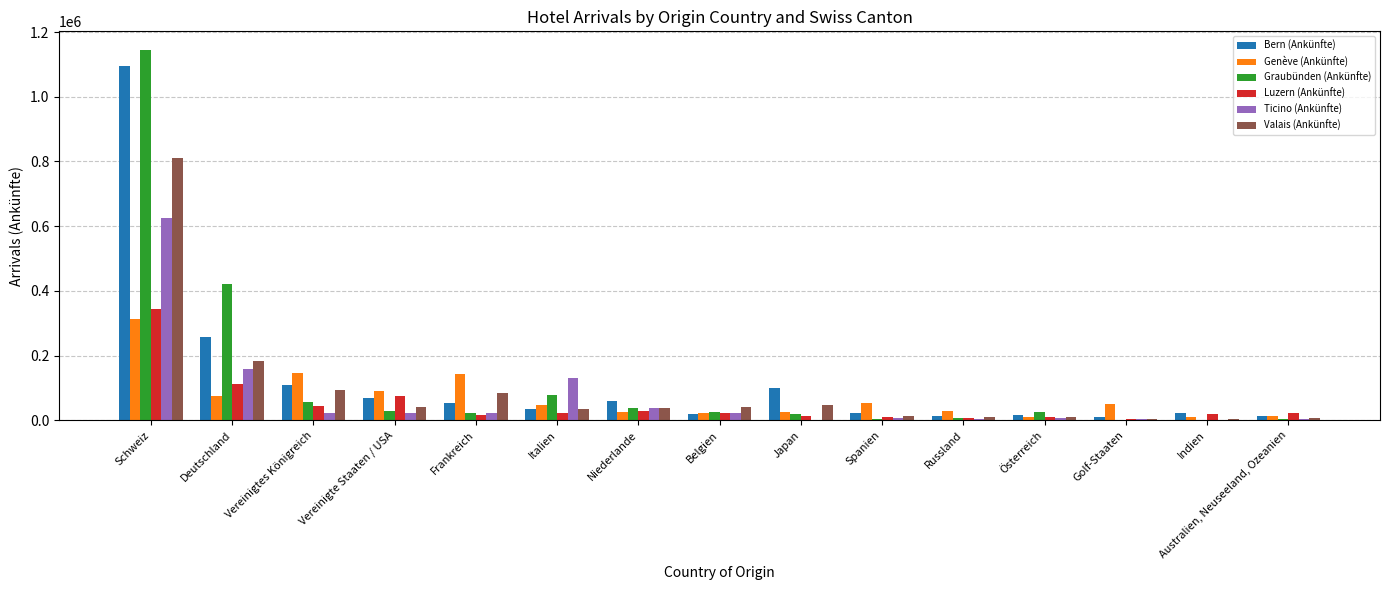

What is the difference between the Genève (Ankünfte) values at Golf-Staaten and Deutschland?

23665